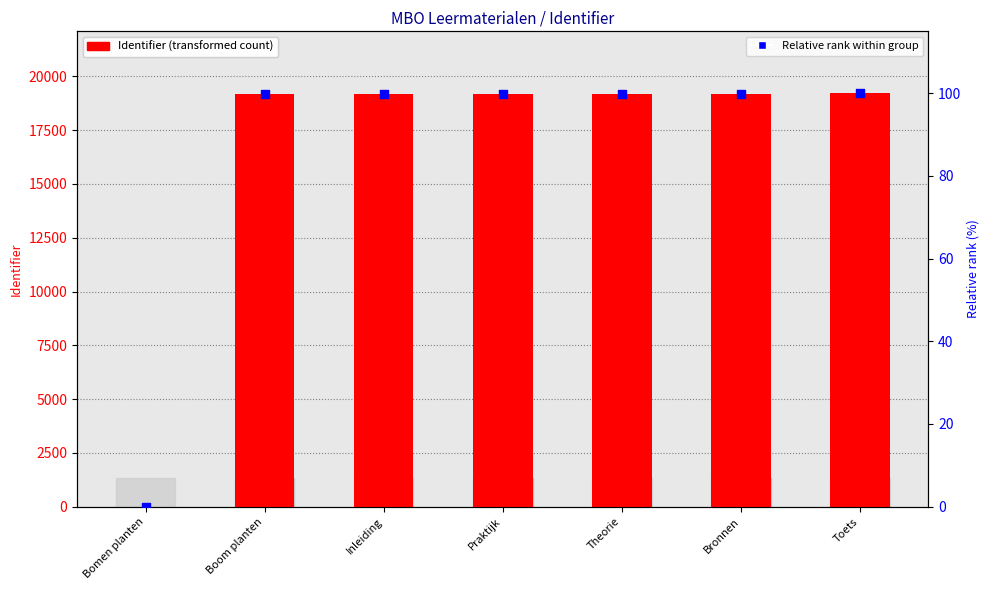

Is the value of Relative rank (%) at Praktijk greater than the value of Identifier at Theorie?

No